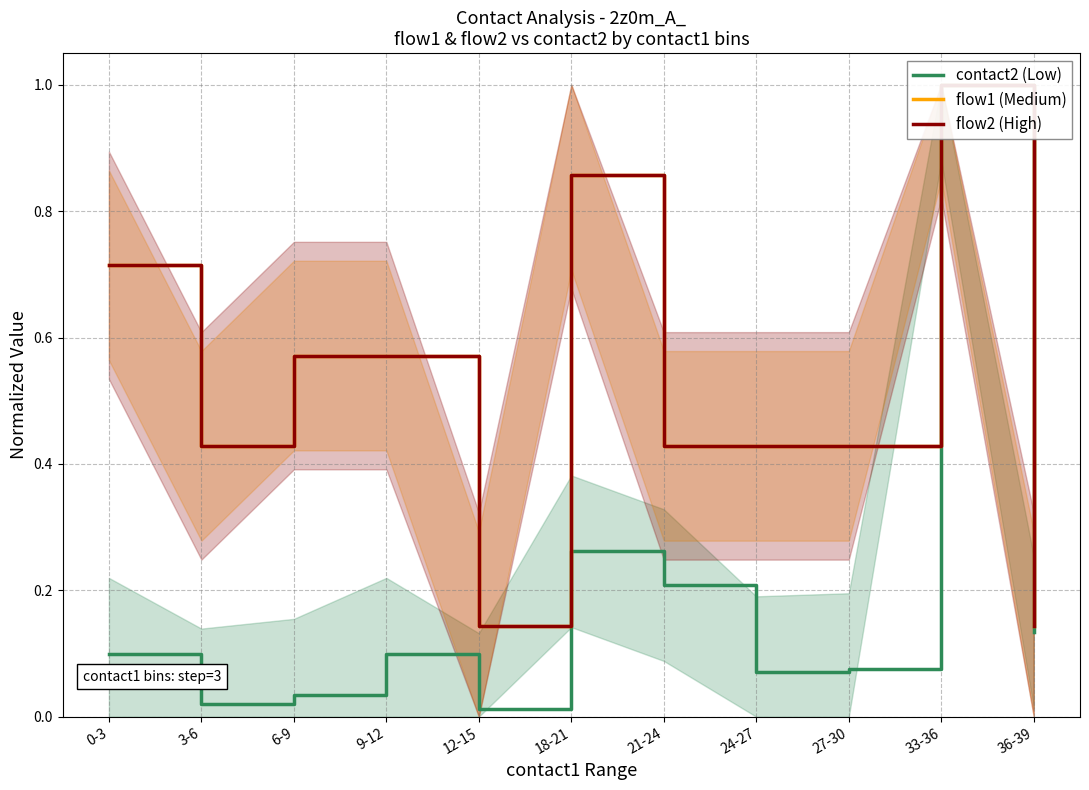

True or false: flow1 (Medium) has a value of 0.7 at 0-3.

True